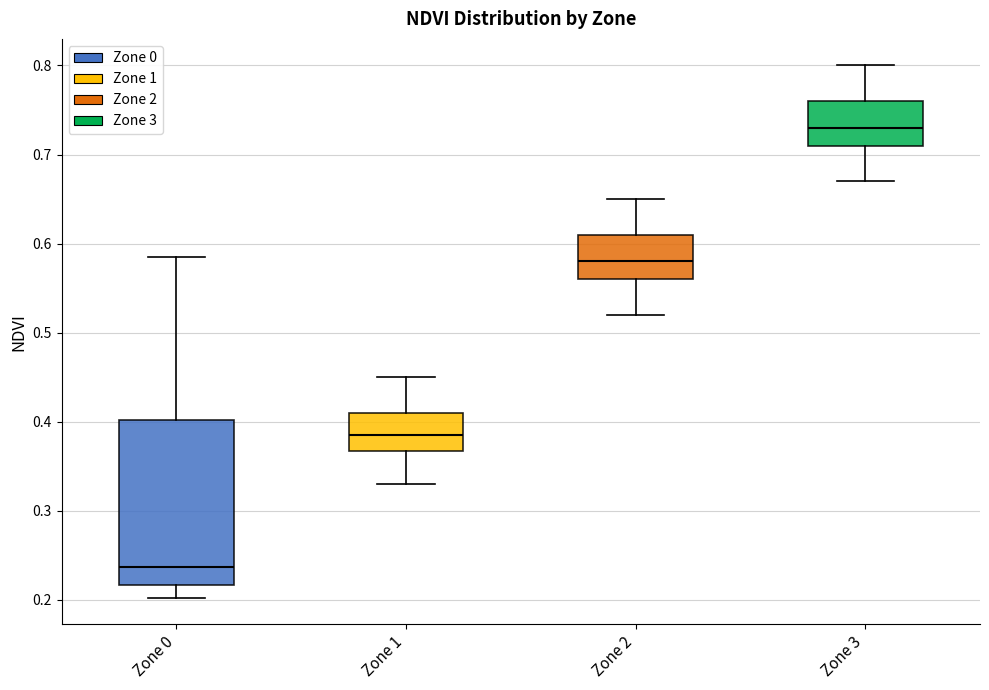

Reading left to right, read every box against the y-axis: the position of its median line, the range the box covers, and the ends of its whiskers. The values are not printed on the chart, so give them approximately, as read against the axis.

Zone 0: median 0.24, box 0.22 to 0.40, whiskers 0.20 to 0.58
Zone 1: median 0.39, box 0.37 to 0.41, whiskers 0.33 to 0.45
Zone 2: median 0.58, box 0.56 to 0.61, whiskers 0.52 to 0.65
Zone 3: median 0.73, box 0.71 to 0.76, whiskers 0.67 to 0.80